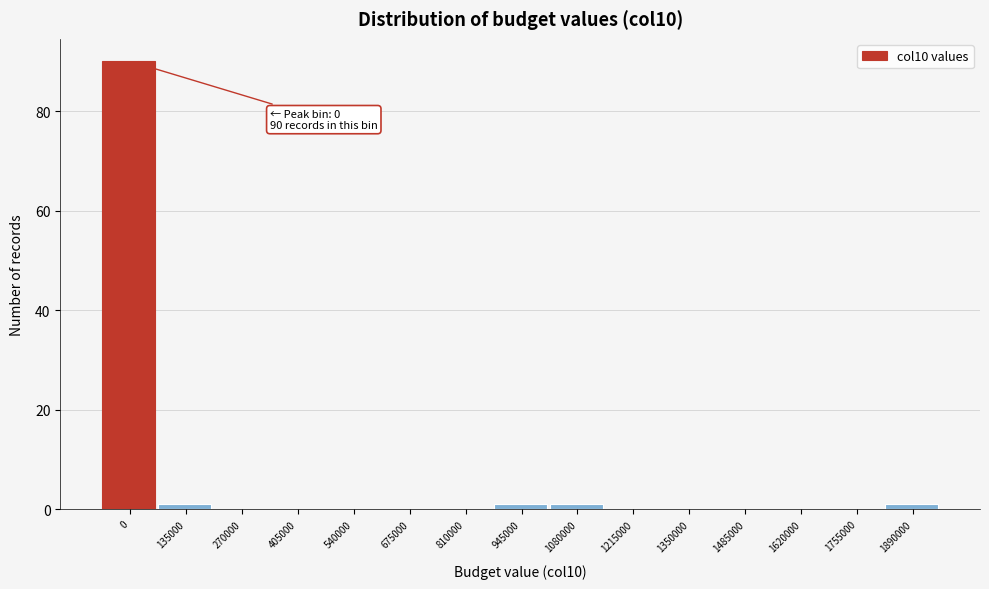

Reading left to right, list all the values displayed in this chart.

0=90	135000=1	270000=0	405000=0	540000=0	675000=0	810000=0	945000=1	1080000=1	1215000=0	1350000=0	1485000=0	1620000=0	1755000=0	1890000=1